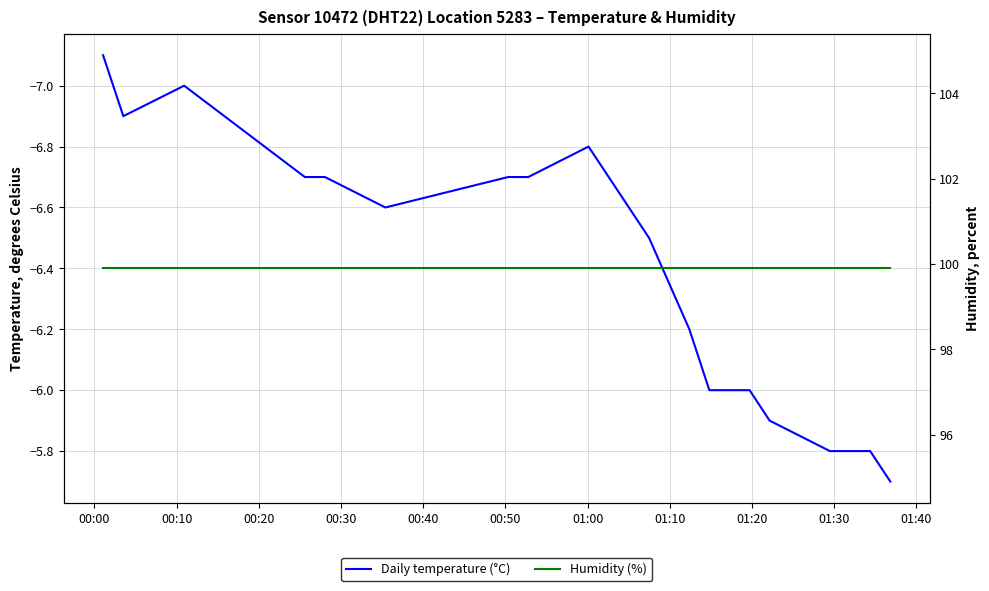

Reading right to left, what are all the values shown in this chart?

Daily temperature (°C): -5.7	-5.8	-5.8	-5.8	-5.9	-6.0	-6.0	-6.2	-6.5	-6.8	-6.7	-6.7	-6.6	-6.7	-6.7	-7.0	-6.9	-7.1
Humidity (%): 99.9	99.9	99.9	99.9	99.9	99.9	99.9	99.9	99.9	99.9	99.9	99.9	99.9	99.9	99.9	99.9	99.9	99.9